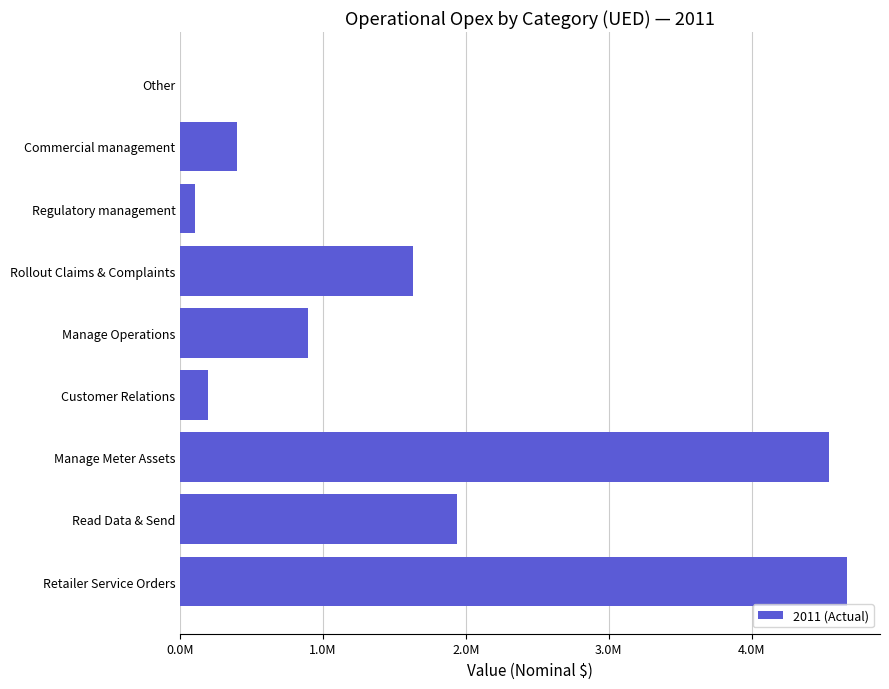

Are the bars horizontal?

Yes